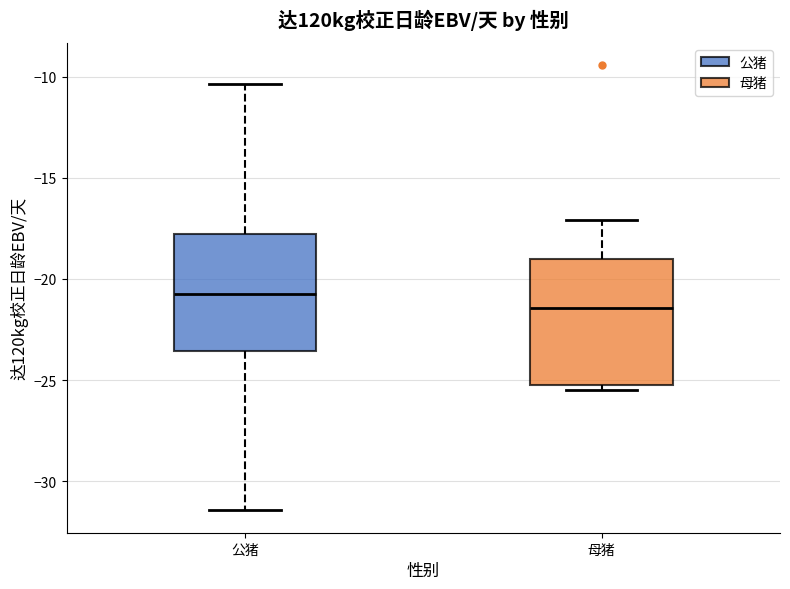

Reading left to right, transcribe this box plot: for each box, give where its median line is, the range the box spans, and where its two whiskers end, as read against the y-axis. The values are not printed on the chart, so give them approximately, as read against the axis.

公猪: median -21.0, box -23.5 to -18.0, whiskers -31.5 to -10.5
母猪: median -21.5, box -25.5 to -19.0, whiskers -25.5 (just below the box's lower edge) to -17.0